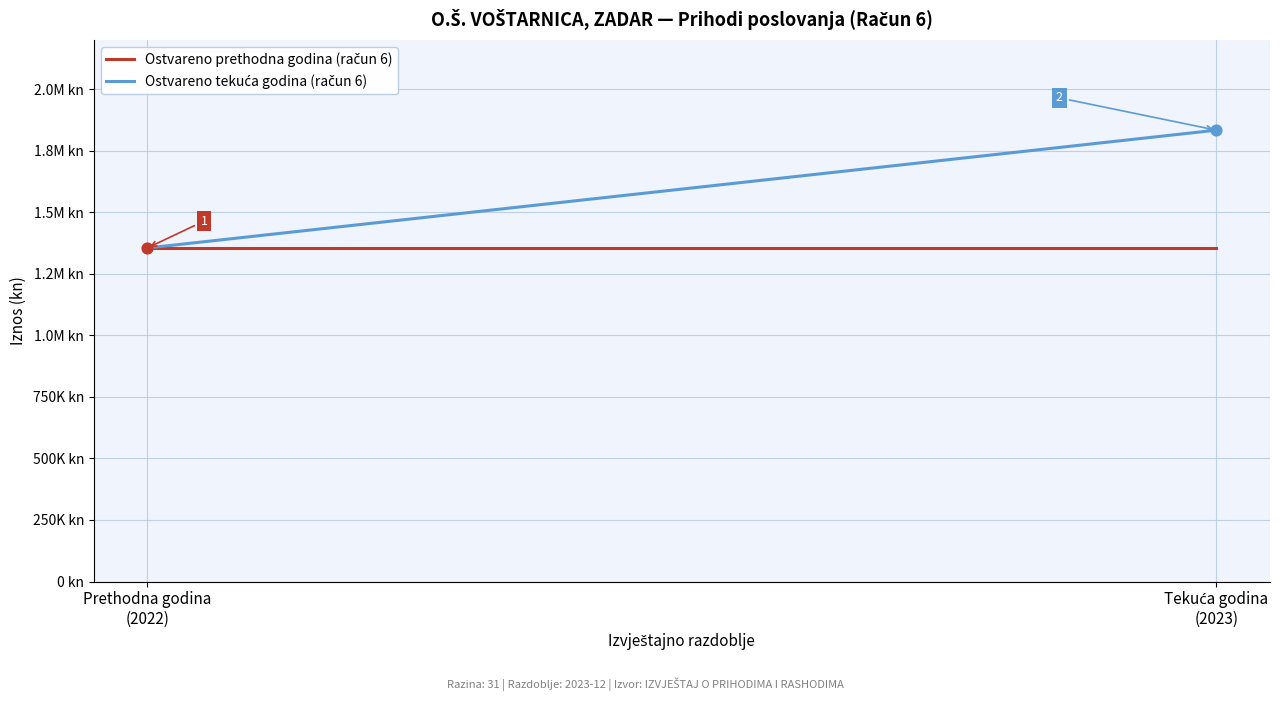

Which series reaches the maximum Y coordinate?

Ostvareno tekuća godina (račun 6)